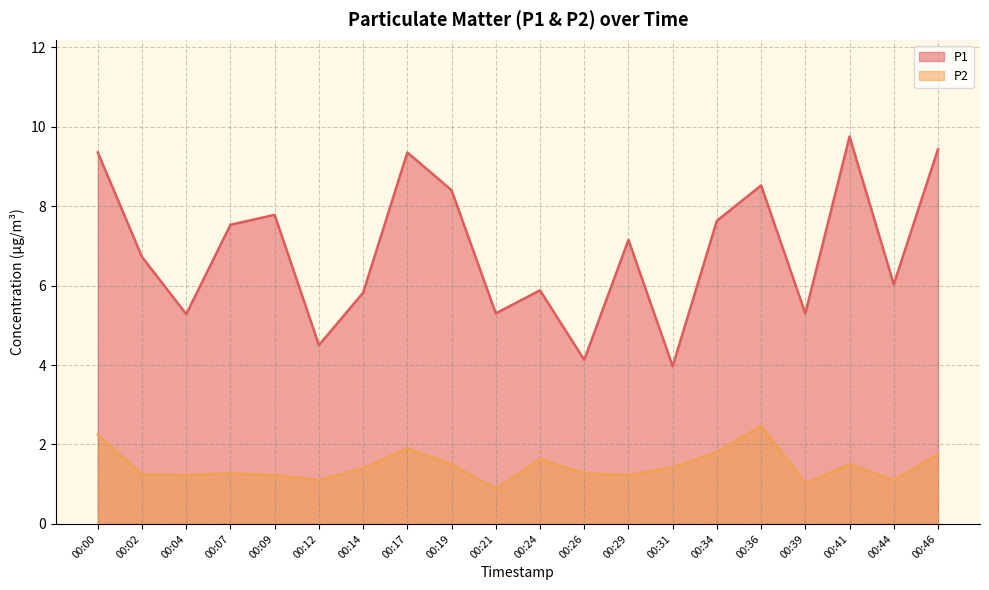

At which category is the sum across all series the highest?

00:00